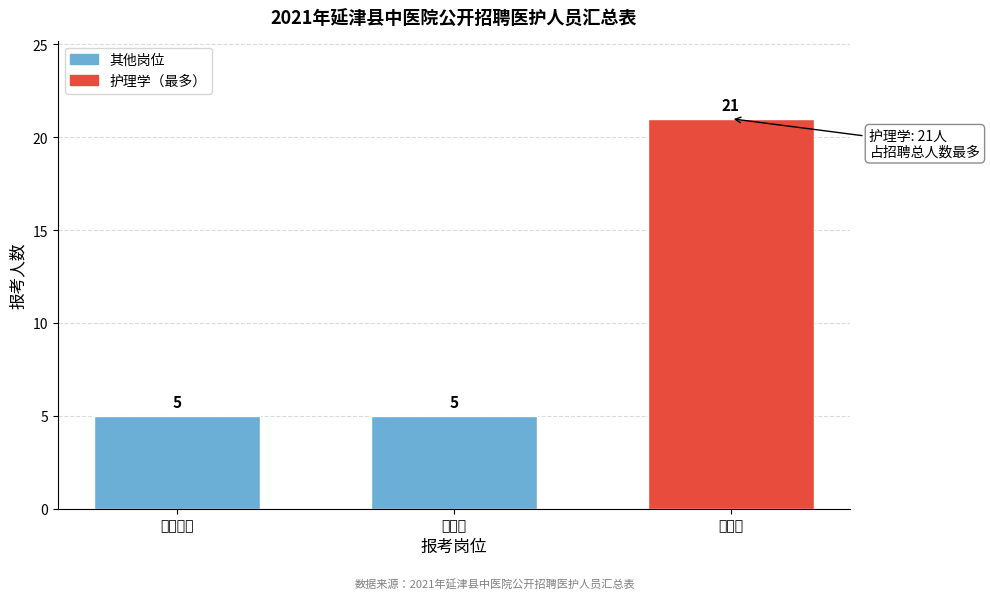

Reading left to right, what are all the values shown in this chart?

临床专业=5	中医学=5	护理学=21